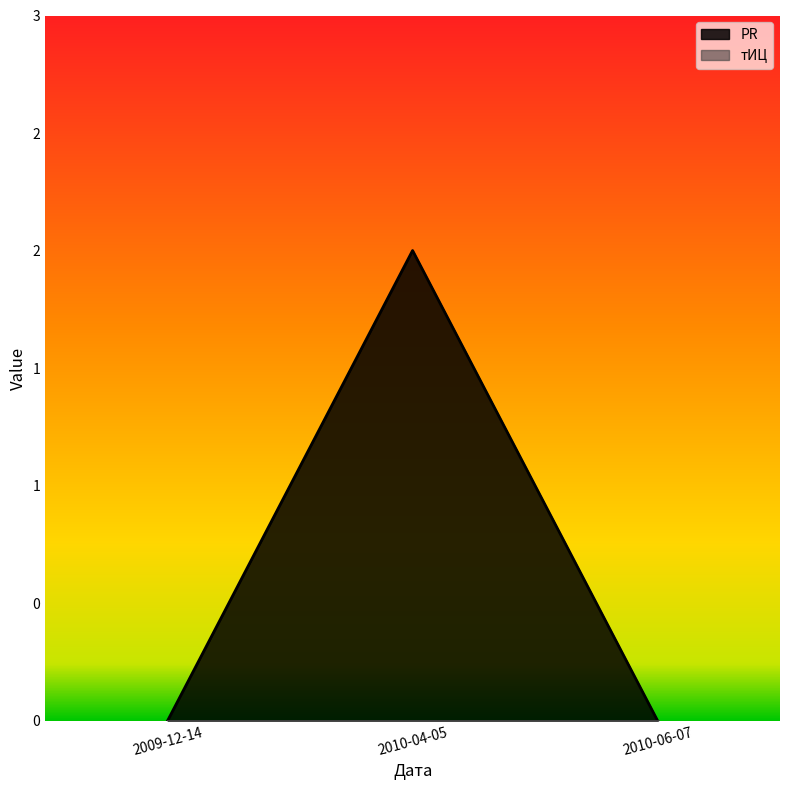

Between 2010-06-07 and 2009-12-14, which is larger?

2010-06-07